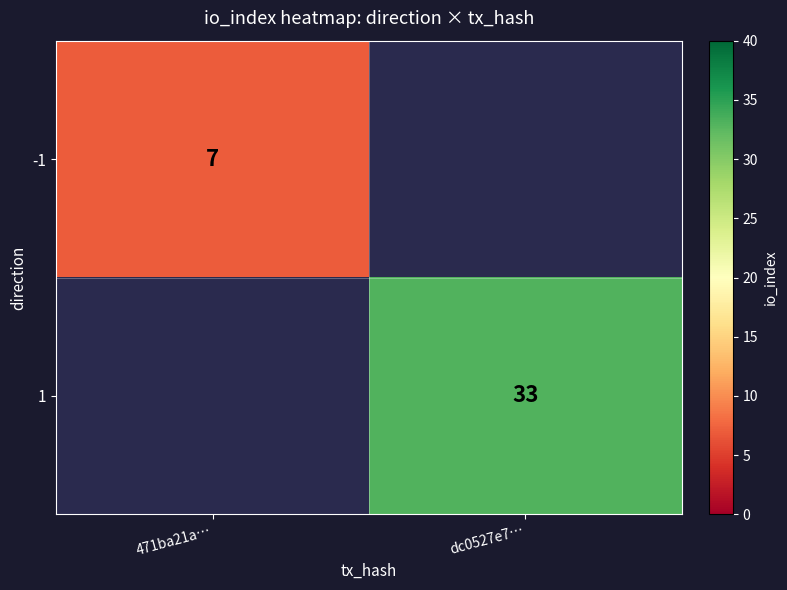

The 1 series shows 55 at dc0527e7…. True or false?

False